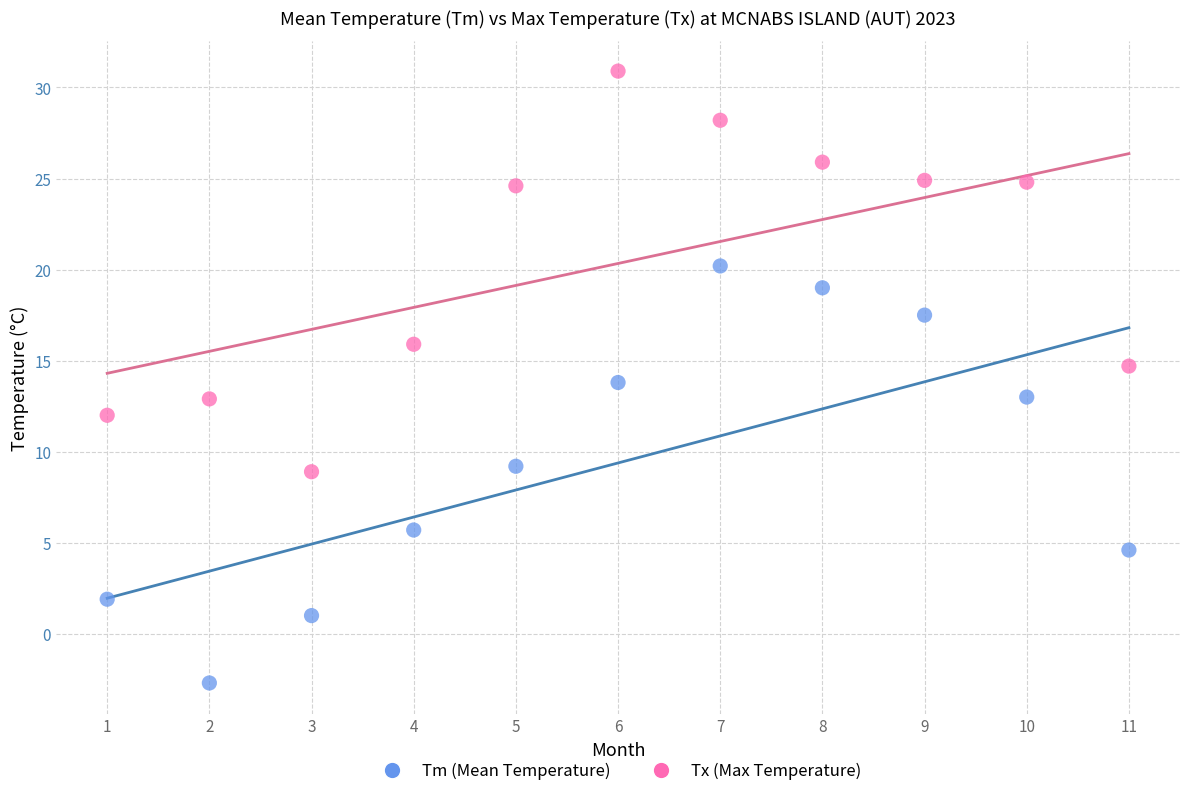

Which series reaches the minimum Y coordinate?

Tm (Mean Temperature)